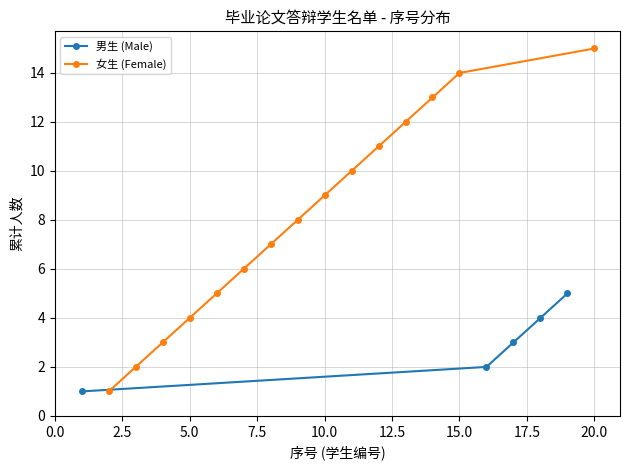

Which category has the highest value in the 女生 (Female) series?

20.0